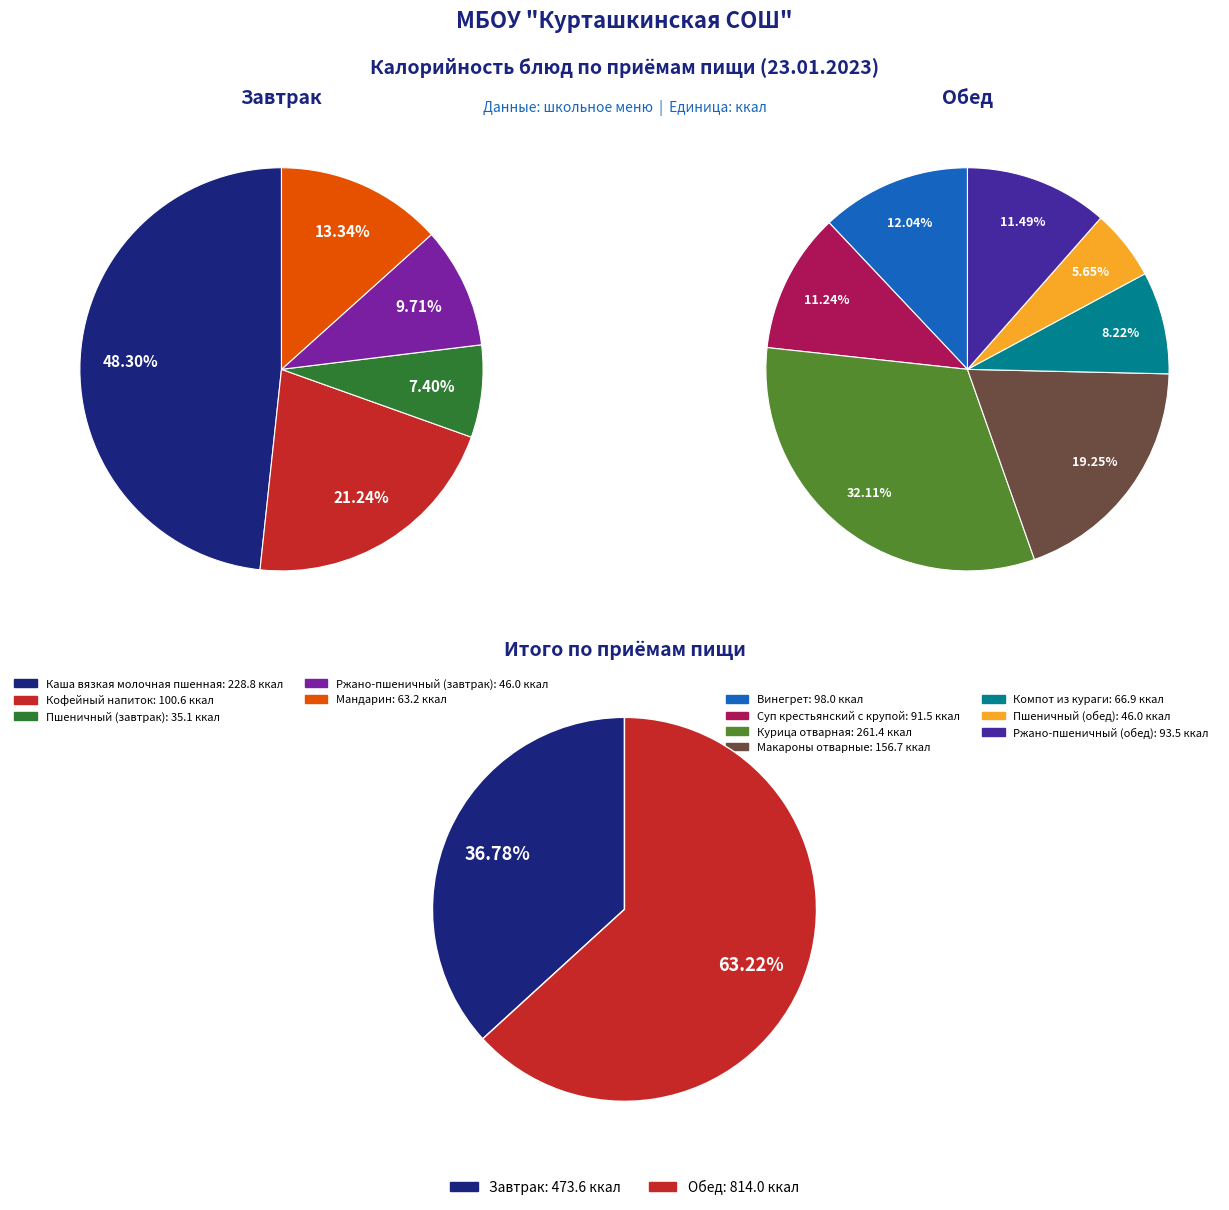

Which has a higher value, Компот из кураги or Пшеничный (обед)?

Компот из кураги